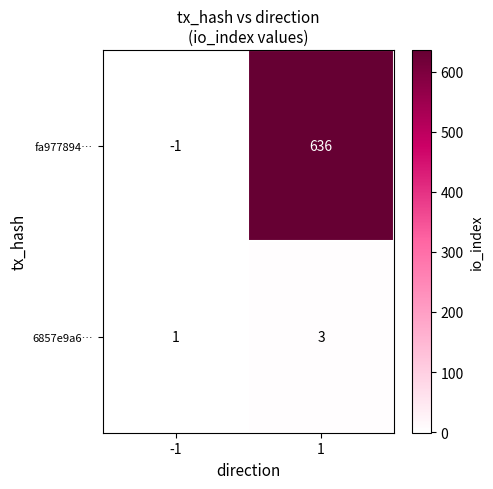

How many series are shown in this chart?

2